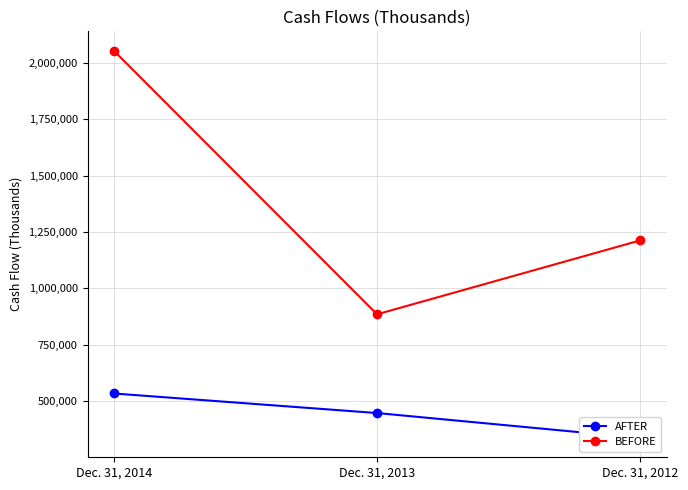

Reading left to right, extract all data points from this chart.

AFTER: 534807	448201	338047
BEFORE: 2053078	885541	1212912